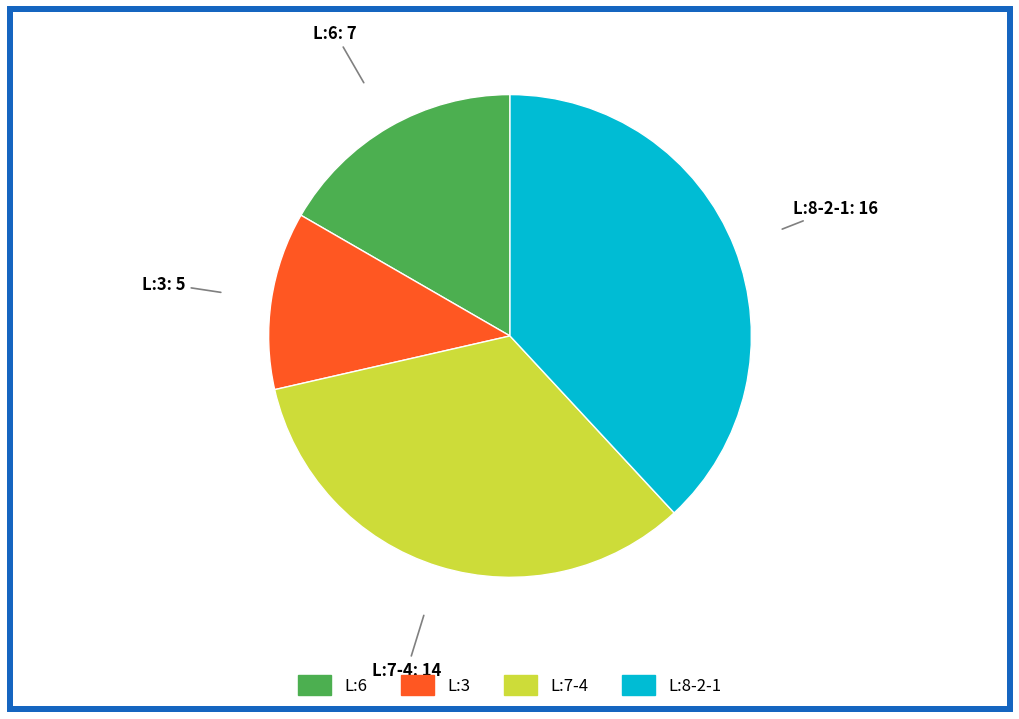

Is there a majority slice in this chart?

No